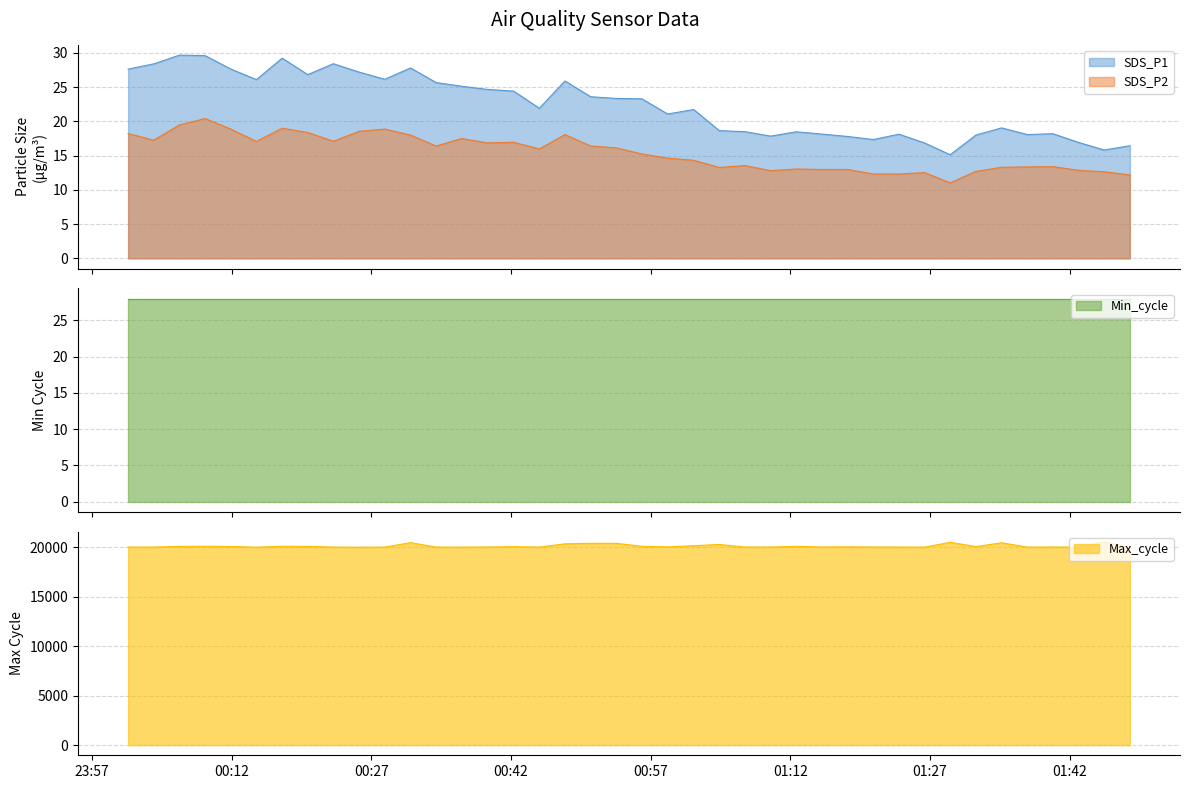

What is the label of the 26th point from the right?

2020/12/11 00:39:28